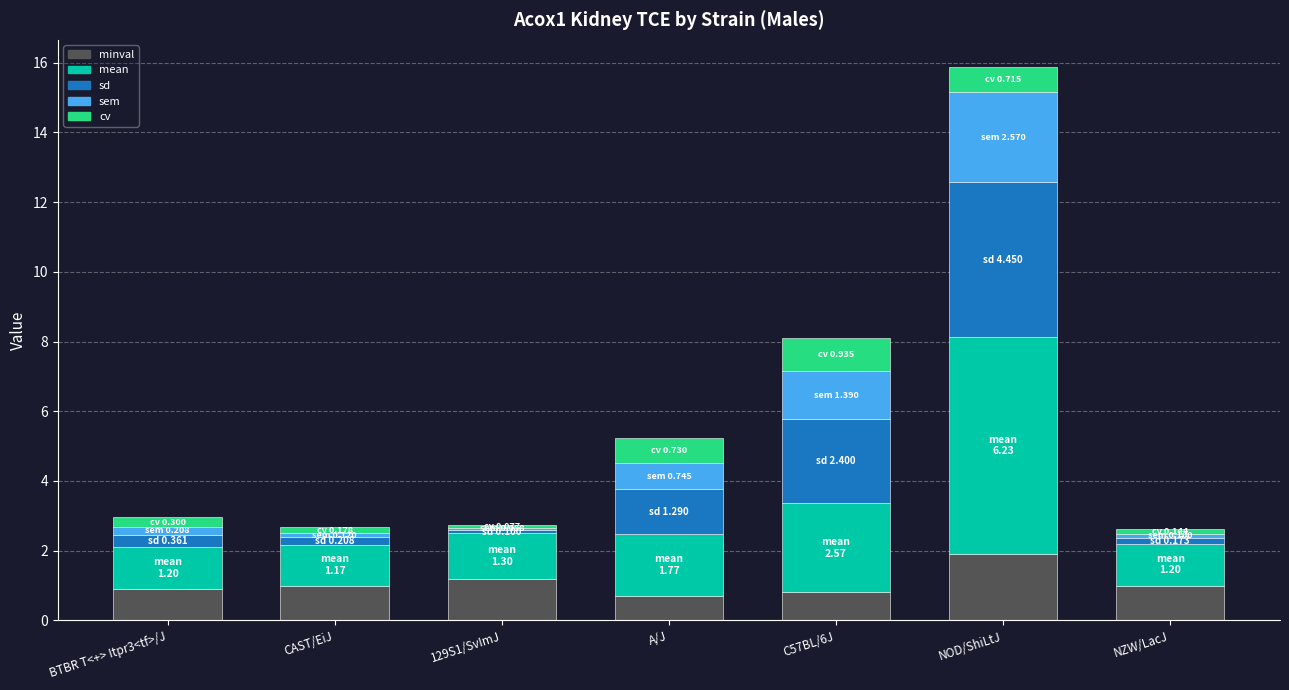

How many series are shown in this chart?

5